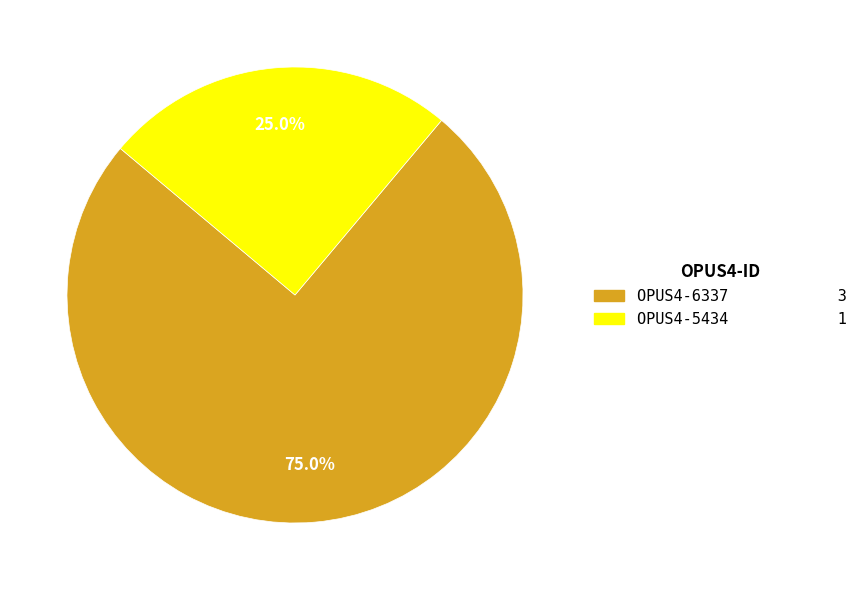

What portion of the pie excludes OPUS4-5434?

75.0%